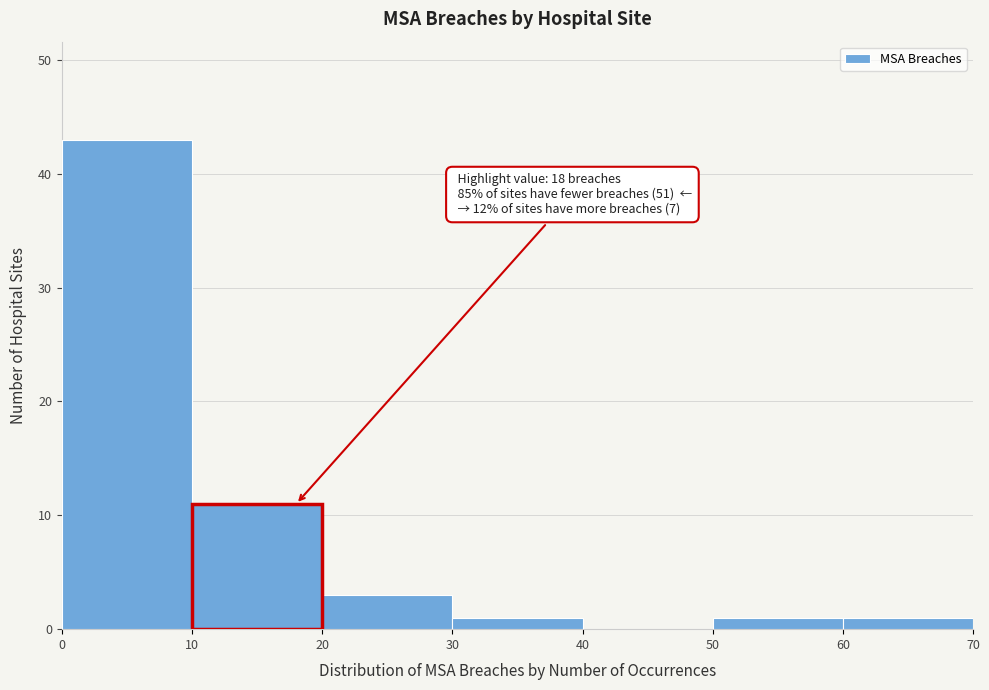

Which range on the x-axis has the tallest bar?

0 to 10